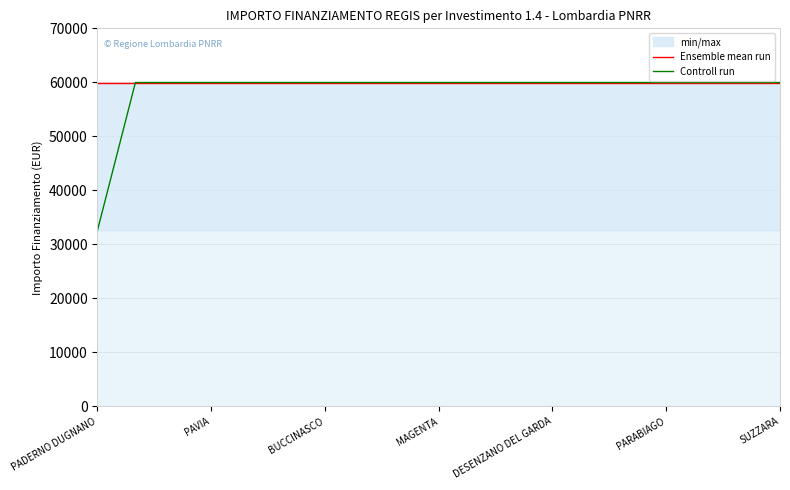

At DESENZANO DEL GARDA, list the series in order from largest to smallest.

Ensemble mean run, Controll run